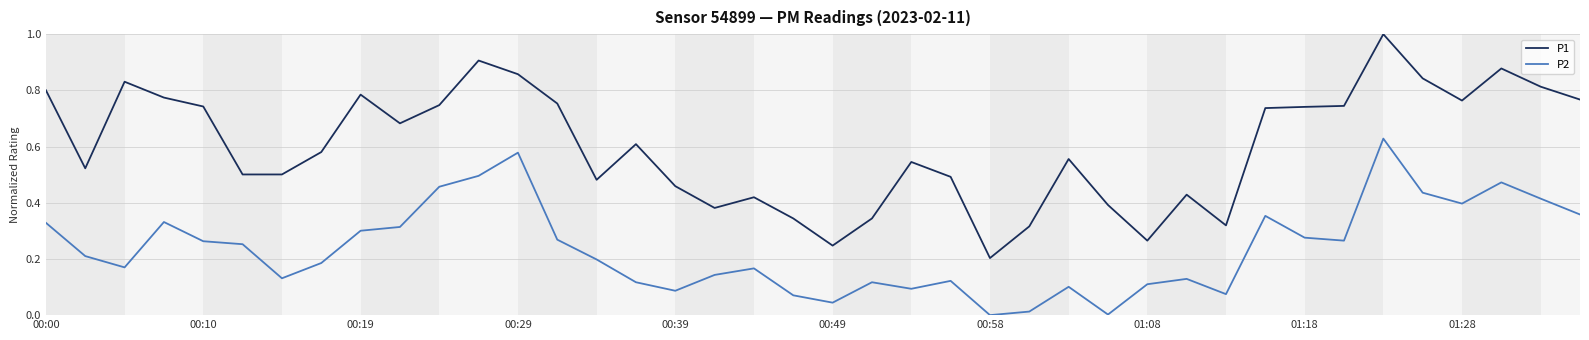

What is the maximum value for P1?

1.0